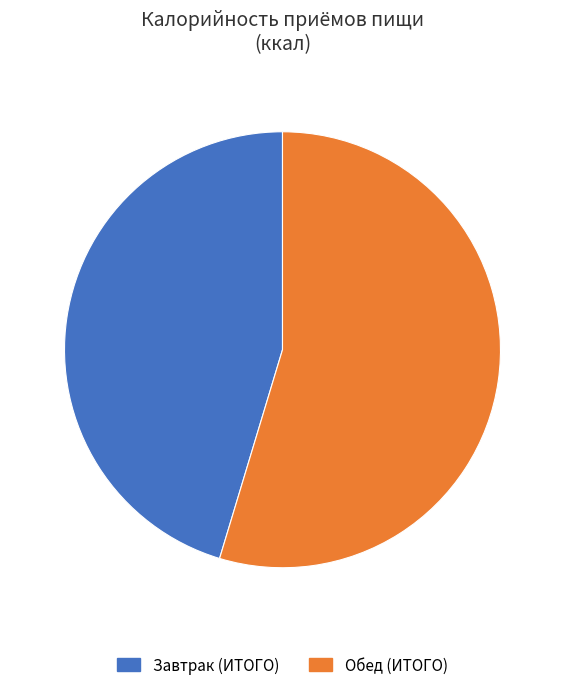

Which slice represents more than half of the pie?

Обед (ИТОГО)